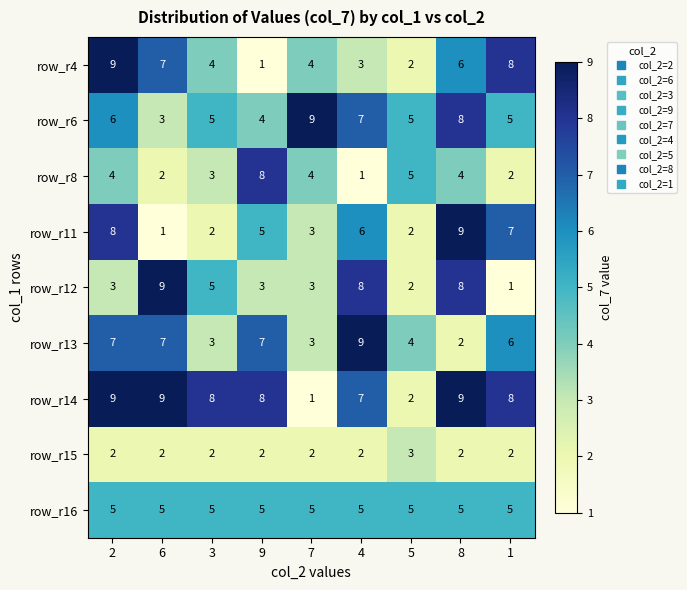

Where is row_r13 nearest to the value 5?

5